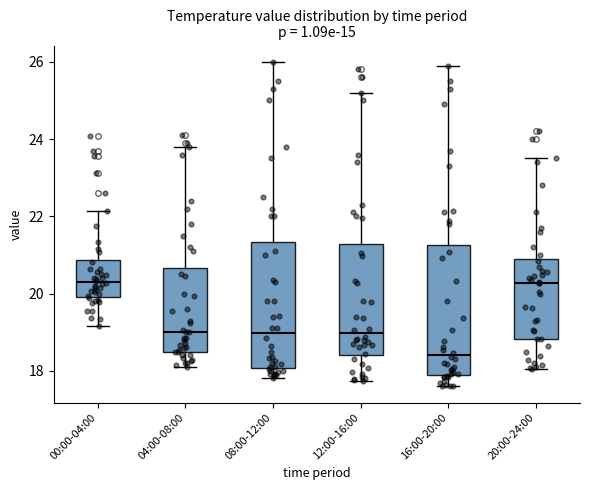

Reading left to right, transcribe this box plot: for each box, give where its median line is, the range the box spans, and where its two whiskers end, as read against the y-axis. The values are not printed on the chart, so give them approximately, as read against the axis.

00:00-04:00: median 20.4, box 20.0 to 20.8, whiskers 19.2 to 22.2
04:00-08:00: median 19.0, box 18.4 to 20.6, whiskers 18.2 to 23.8
08:00-12:00: median 19.0, box 18.0 to 21.4, whiskers 17.8 to 26.0
12:00-16:00: median 19.0, box 18.4 to 21.2, whiskers 17.8 to 25.2
16:00-20:00: median 18.4, box 18.0 to 21.2, whiskers 17.6 to 26.0
20:00-24:00: median 20.2, box 18.8 to 20.8, whiskers 18.0 to 23.6